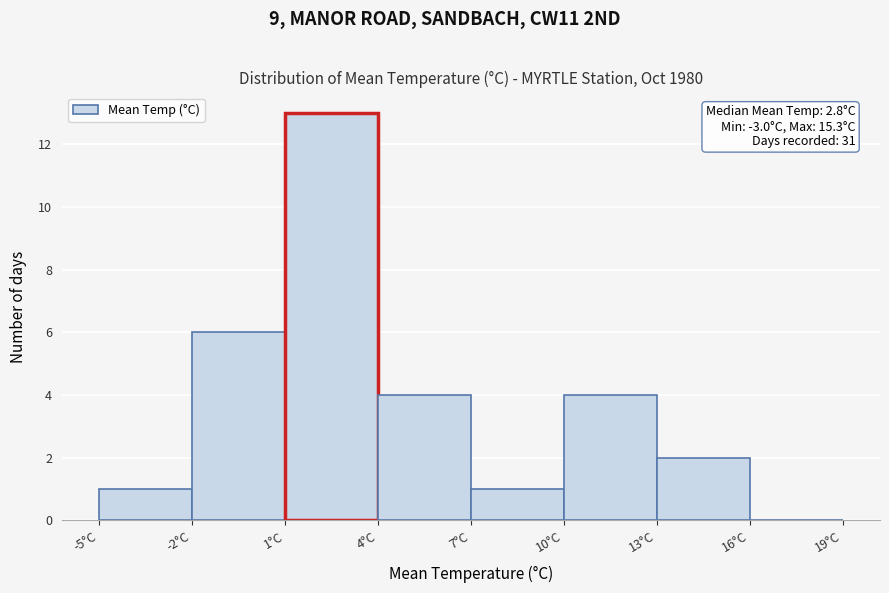

Which range on the x-axis has the tallest bar?

1 to 4